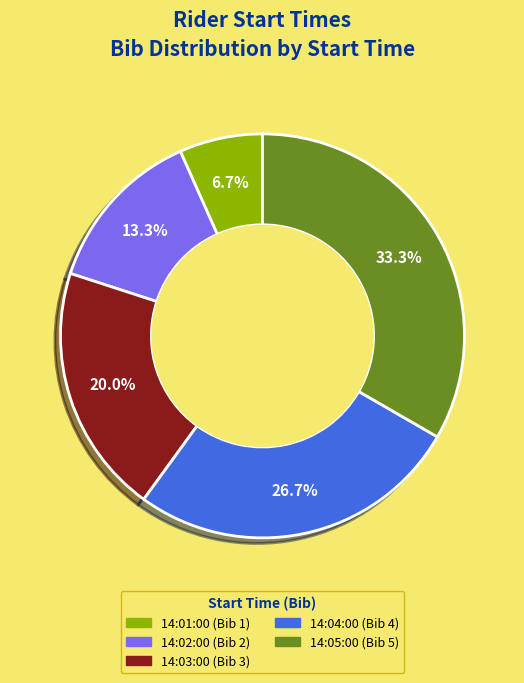

Does 14:03:00 account for over 50% of the chart?

No